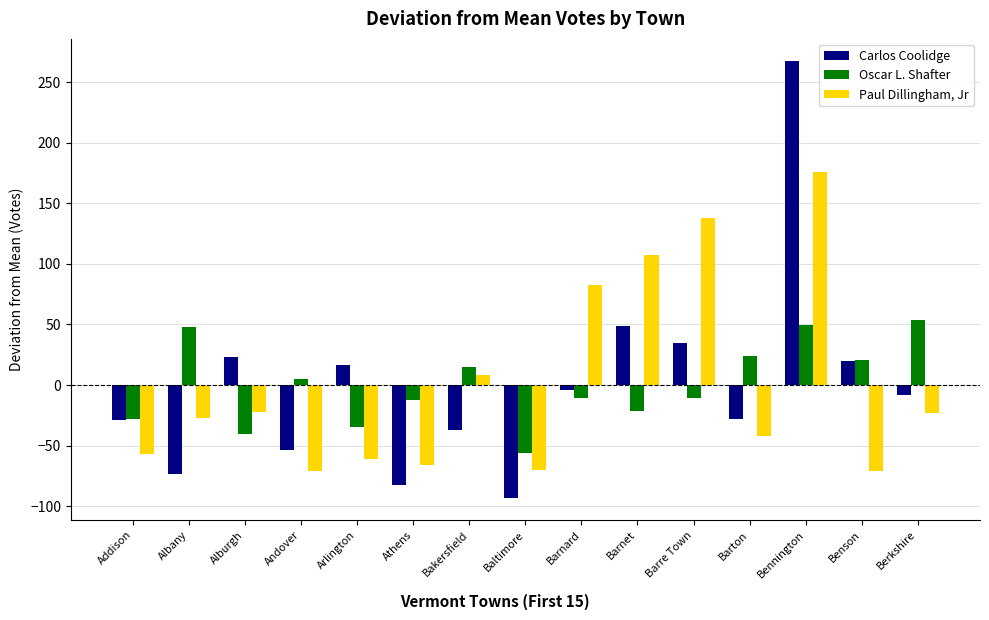

What is the difference between the maximum and minimum values in the Carlos Coolidge series?

361.0